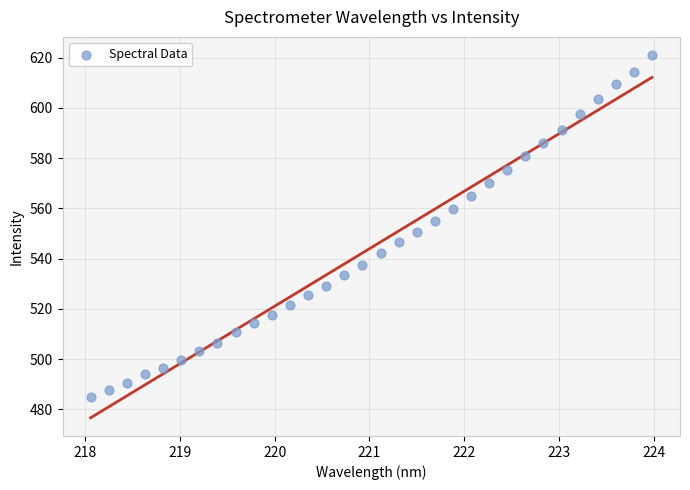

What is the range of X values (max minus min)?

5.9